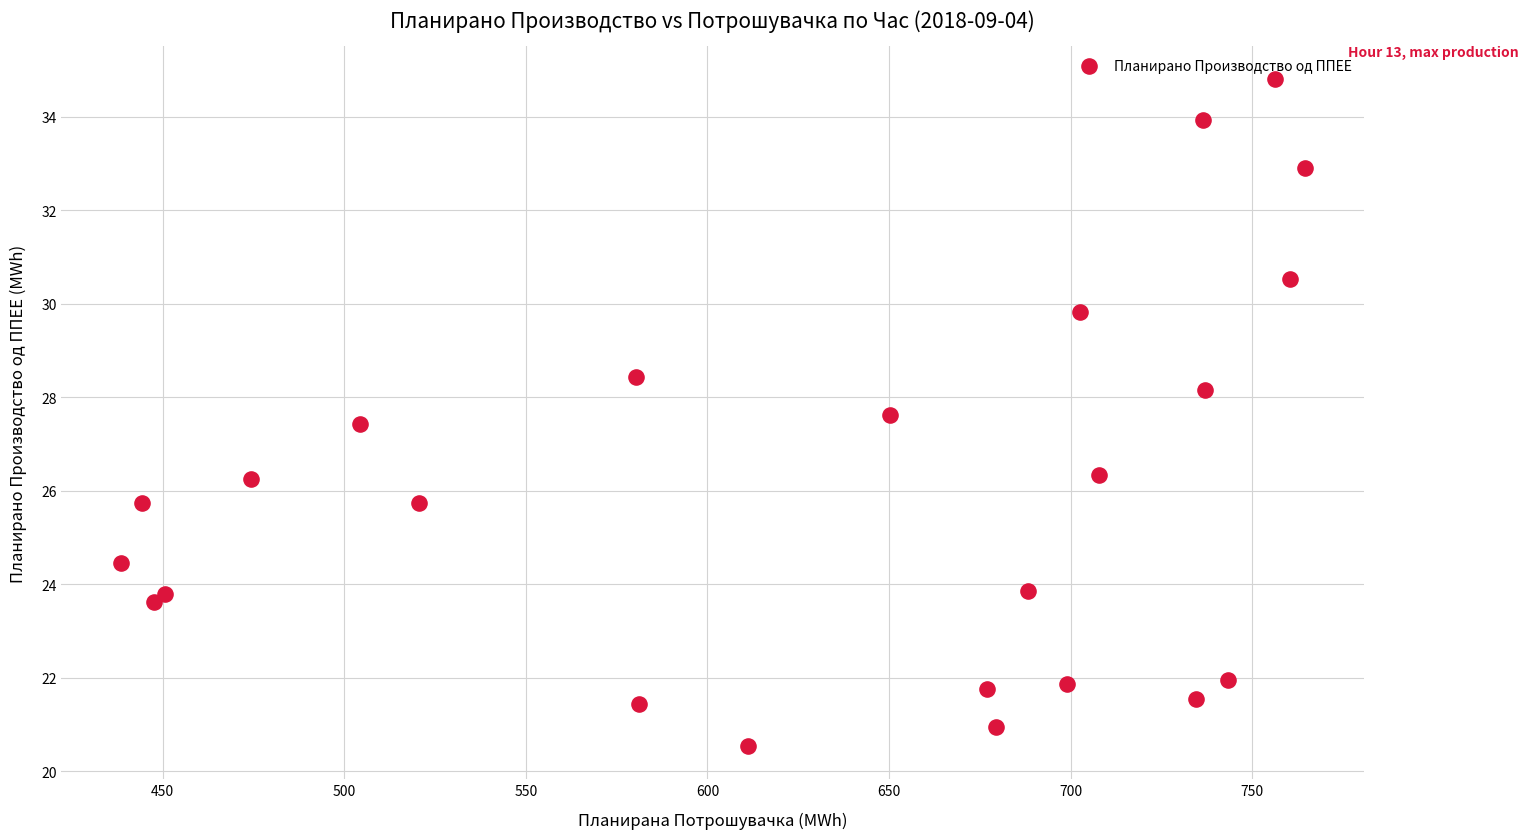

What is the range of Y values (max minus min)?

14.3